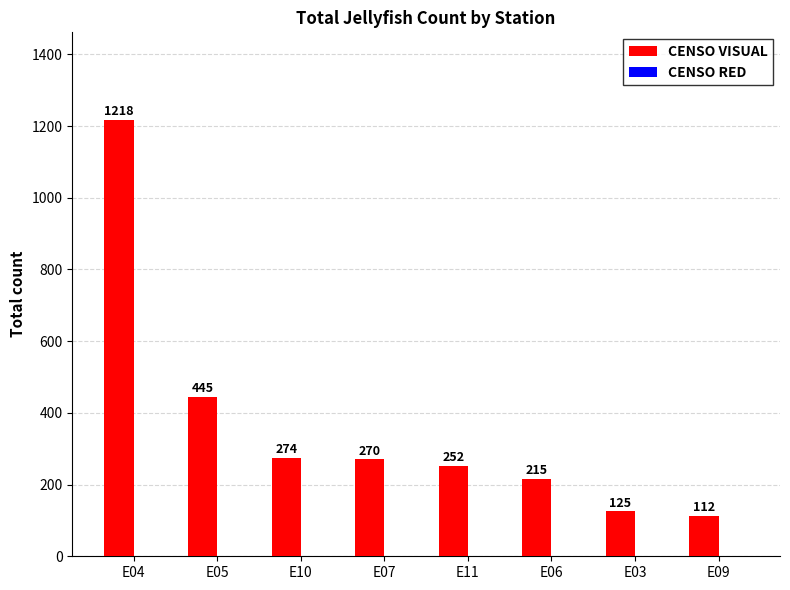

At which label is the value closest to 665?

E05